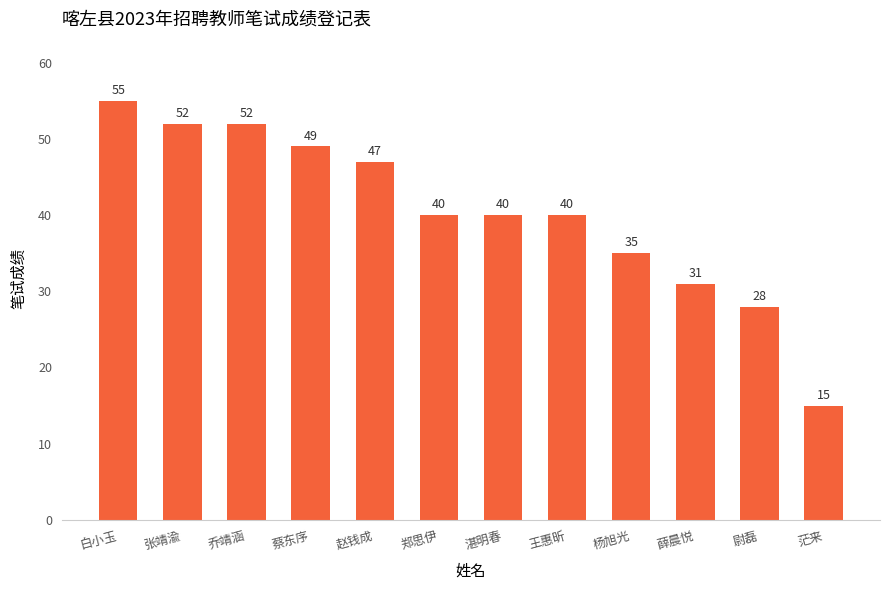

What value does the data have at 王惠昕?

40